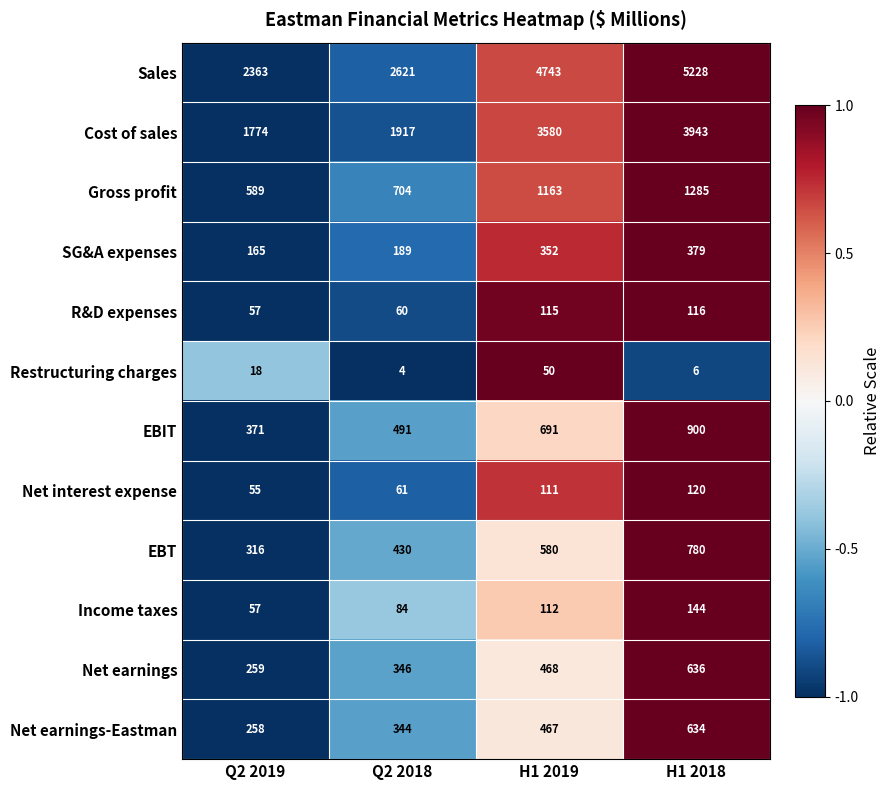

Which category has the lowest value in the Net earnings-Eastman series?

Q2 2019